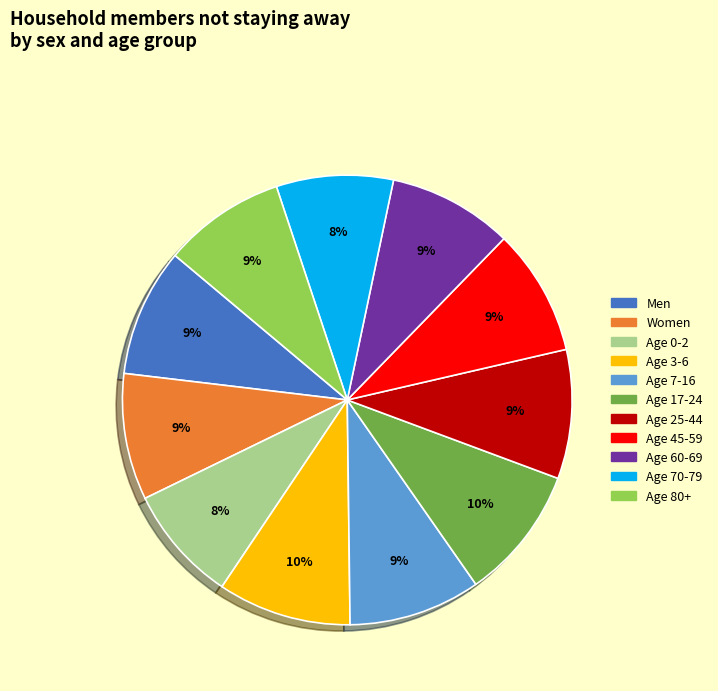

To the nearest percent, what is the average slice percentage?

9%